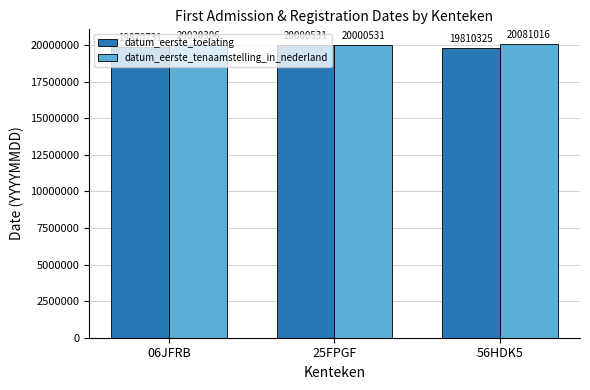

What is the label of the 1st bar from the left?

06JFRB